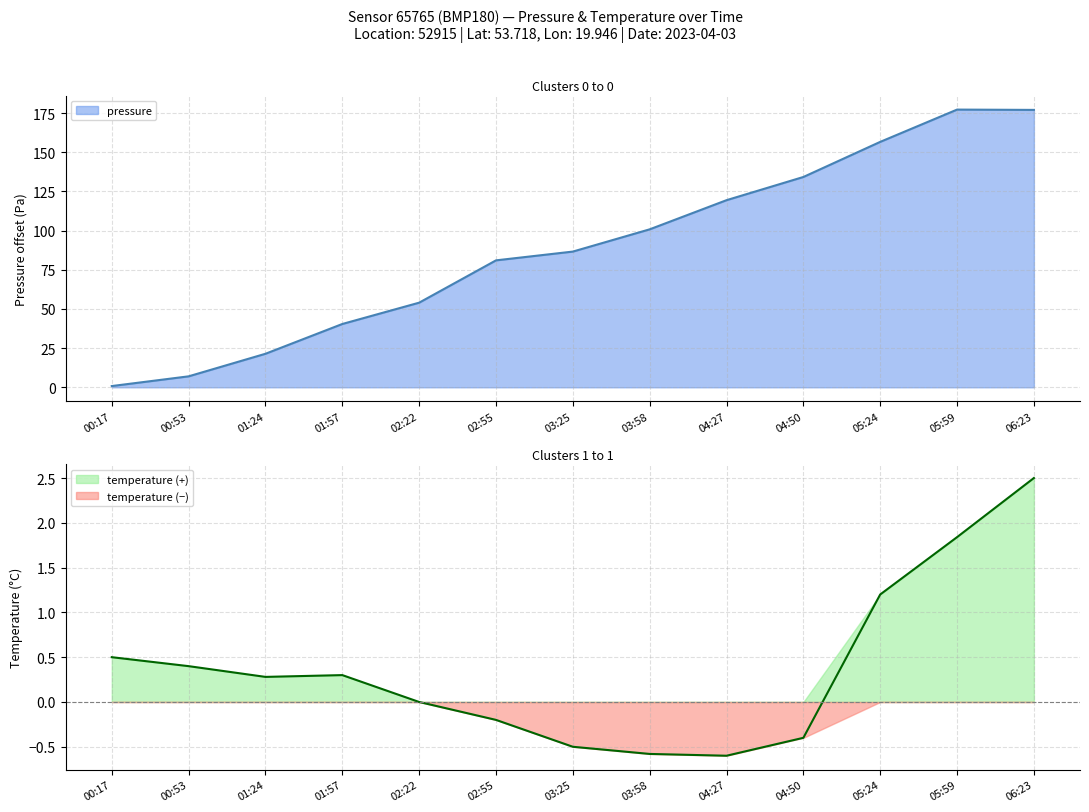

Reading right to left, what are all the values shown in this chart?

pressure: 06:23=177.0	05:59=177.2	05:24=156.6	04:50=134.2	04:27=119.4	03:58=100.8	03:25=86.6	02:55=81.0	02:22=54.0	01:57=40.4	01:24=21.4	00:53=7.0	00:17=0.8
temperature: 06:23=2.5	05:59=1.8	05:24=1.2	04:50=-0.4	04:27=-0.6	03:58=-0.6	03:25=-0.5	02:55=-0.2	02:22=0.0	01:57=0.3	01:24=0.3	00:53=0.4	00:17=0.5